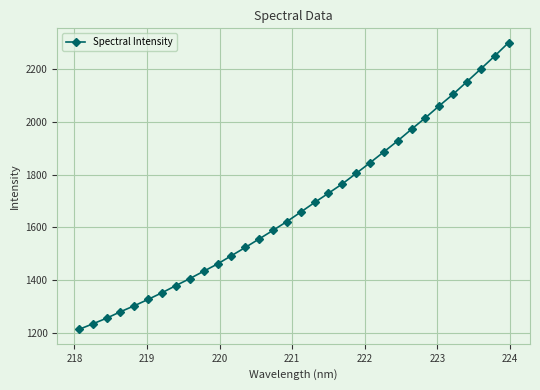

Is this an area chart (filled region under the line)?

No